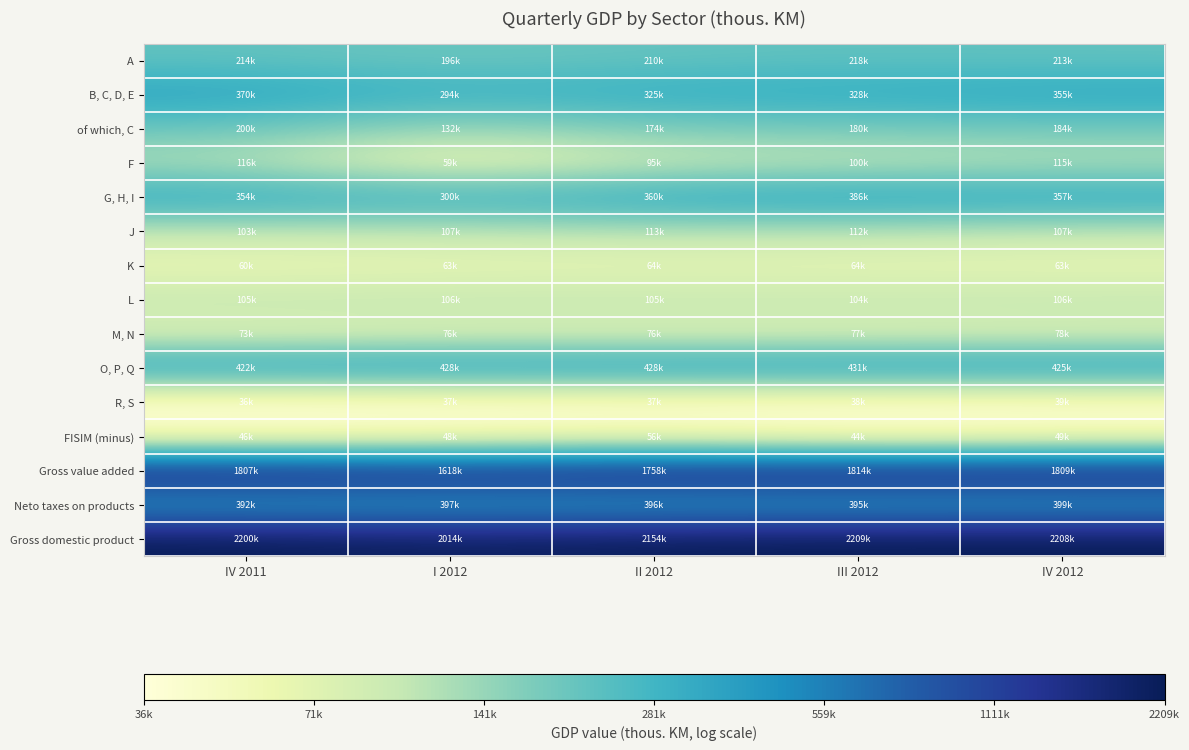

Which series has the largest total across all categories?

Gross domestic product